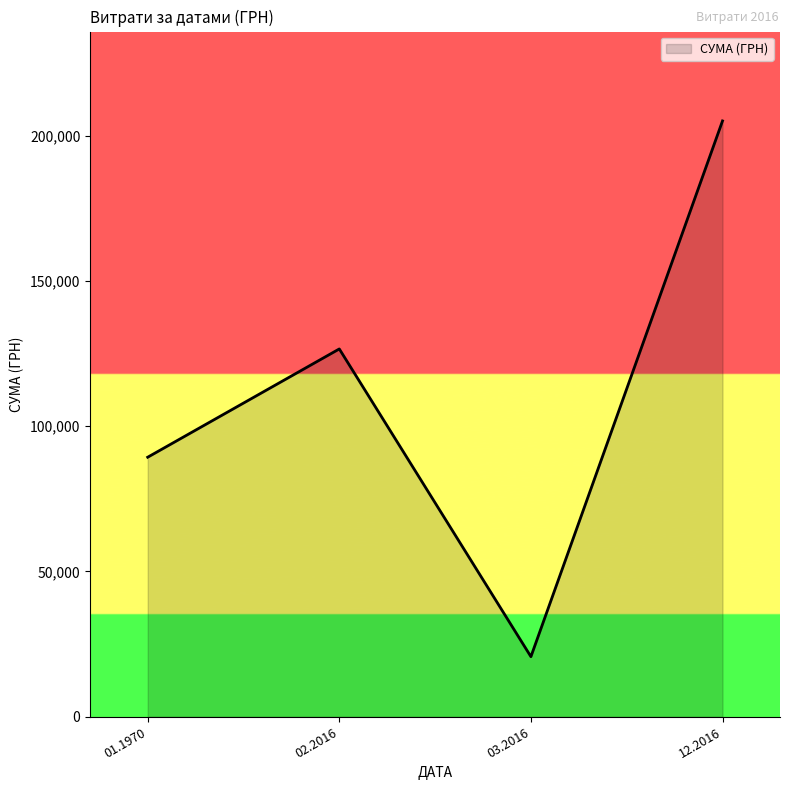

What is the smallest value displayed?

20684.9